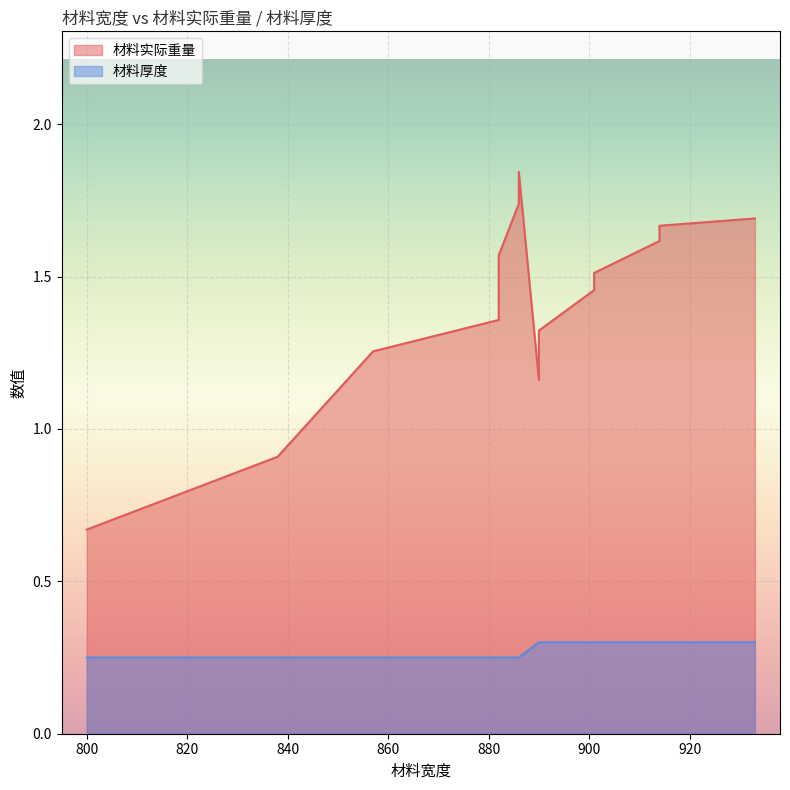

Which label corresponds to the largest value in the chart?

886